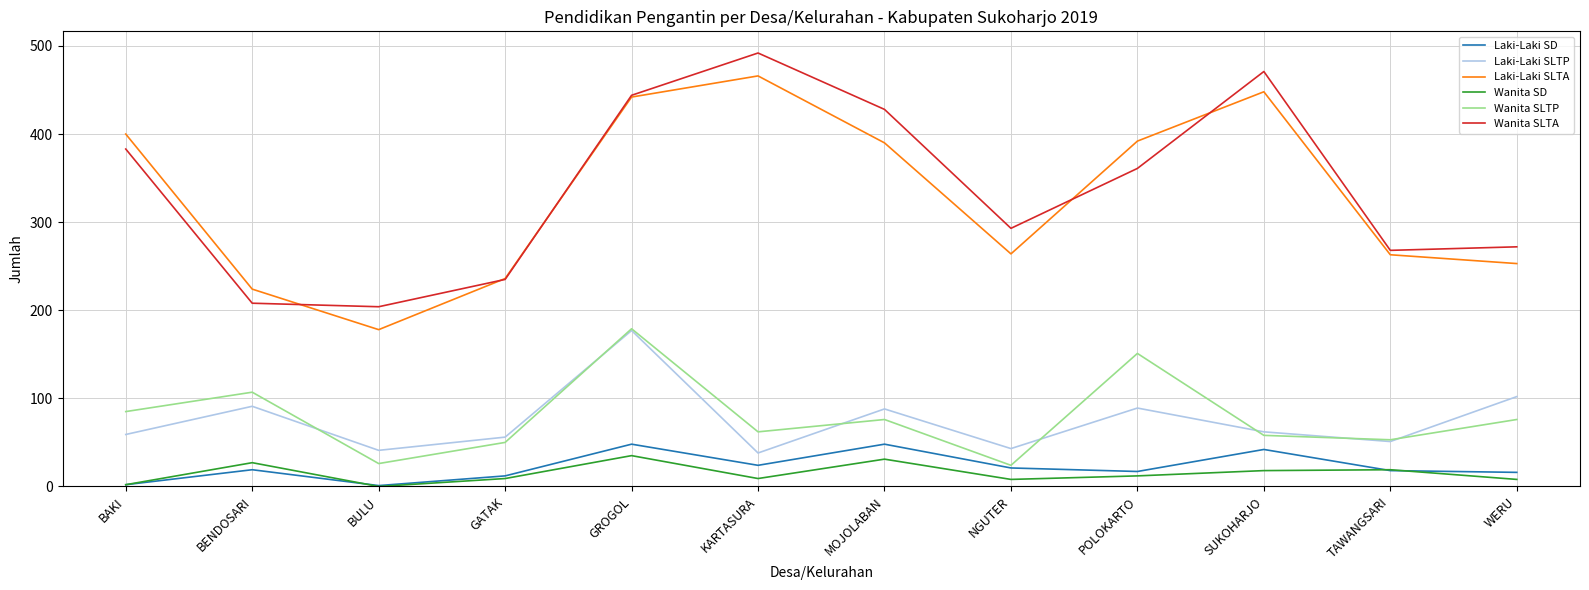

What is the total value across all series at SUKOHARJO?

1099